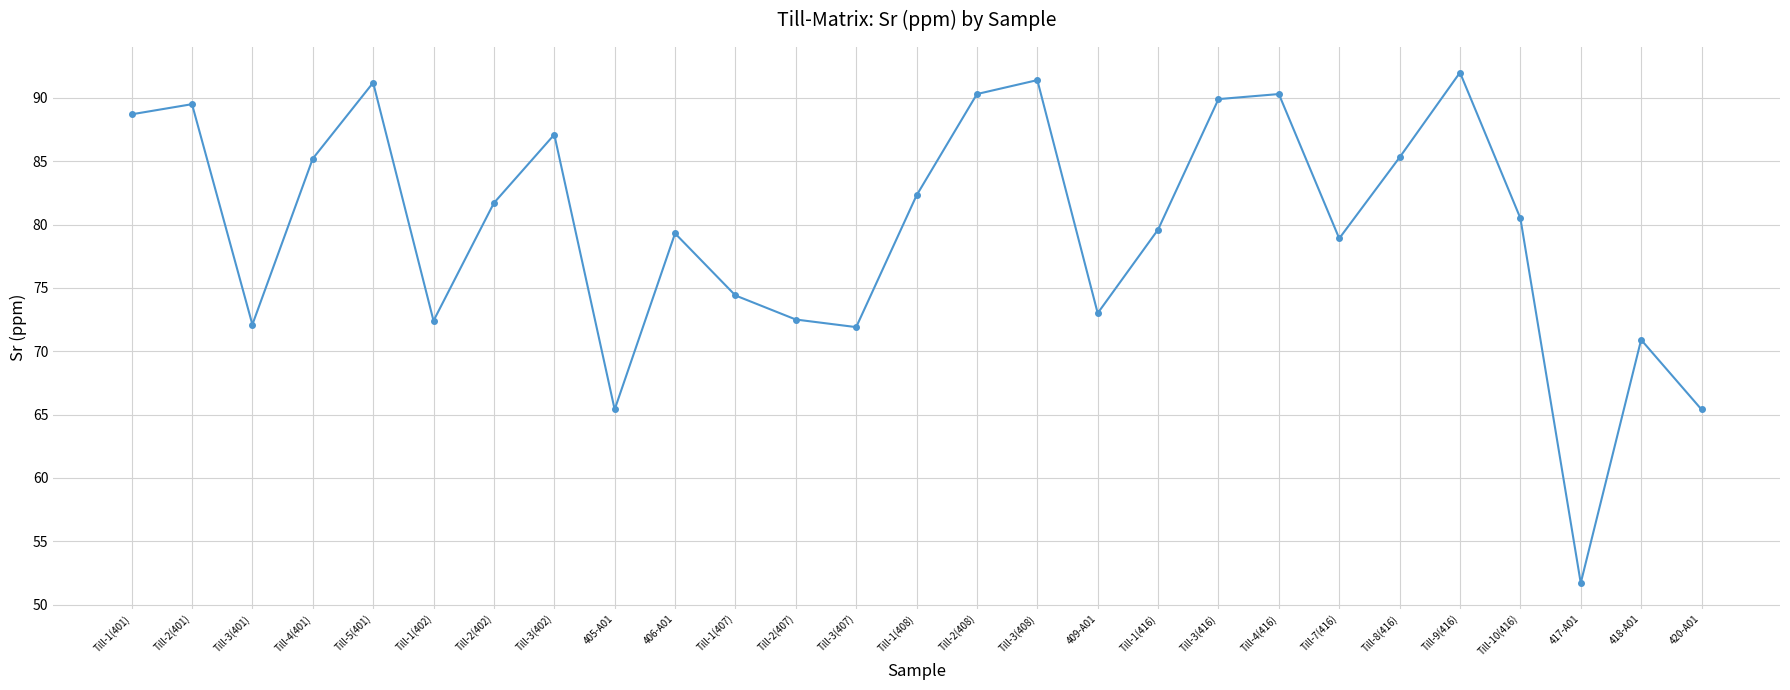

How many points are lower than both their immediate neighbors (excluding endpoints)?

7